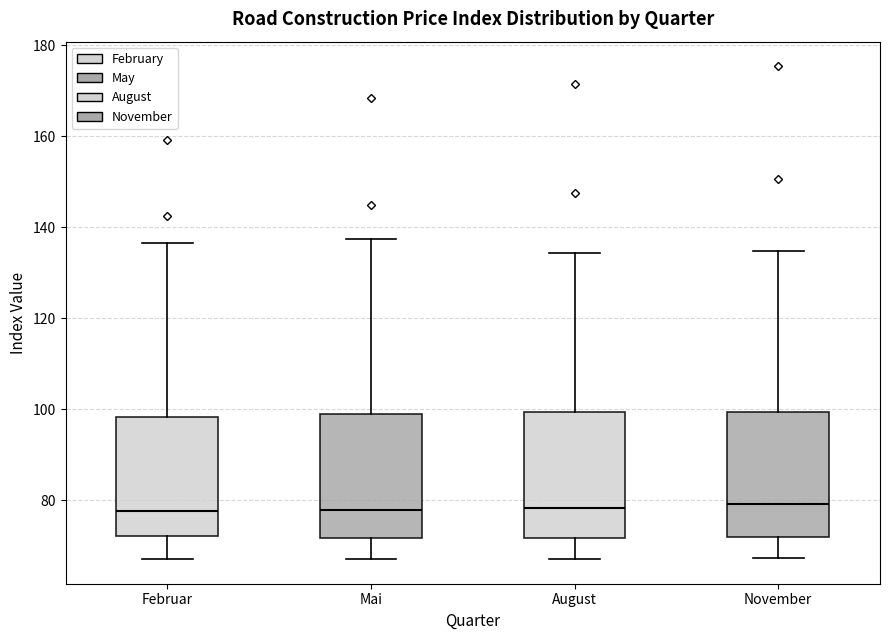

Reading left to right, transcribe this box plot: for each box, give where its median line is, the range the box spans, and where its two whiskers end, as read against the y-axis. The values are not printed on the chart, so give them approximately, as read against the axis.

Februar: median 78, box 72 to 98, whiskers 68 to 136
Mai: median 78, box 72 to 100, whiskers 68 to 138
August: median 78, box 72 to 100, whiskers 68 to 134
November: median 80, box 72 to 100, whiskers 68 to 134